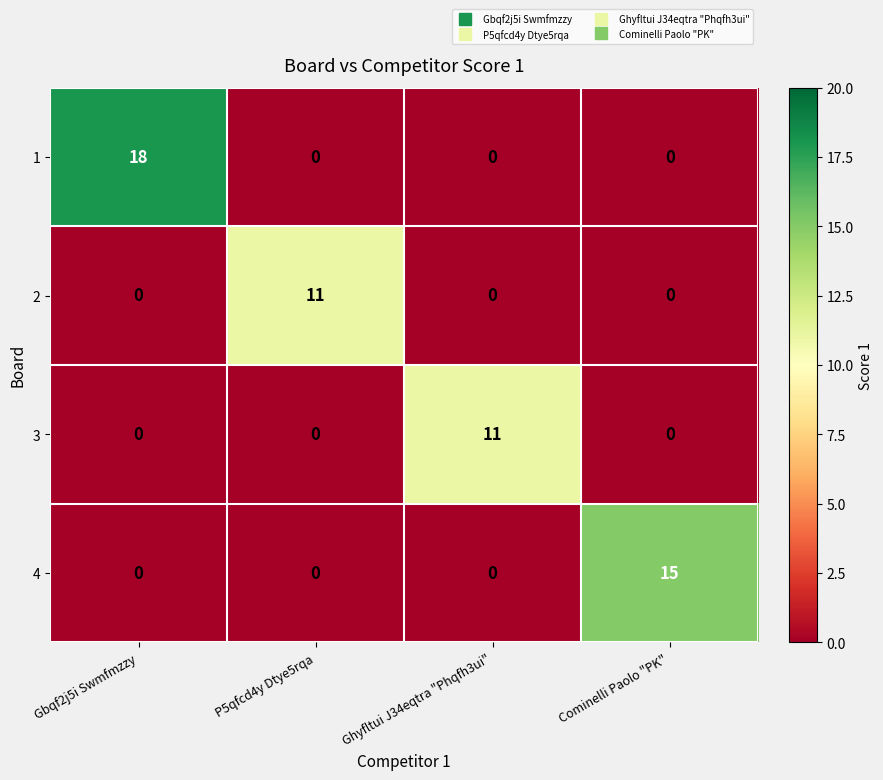

True or false: 2 has a value of 0 at Gbqf2j5i Swmfmzzy.

True